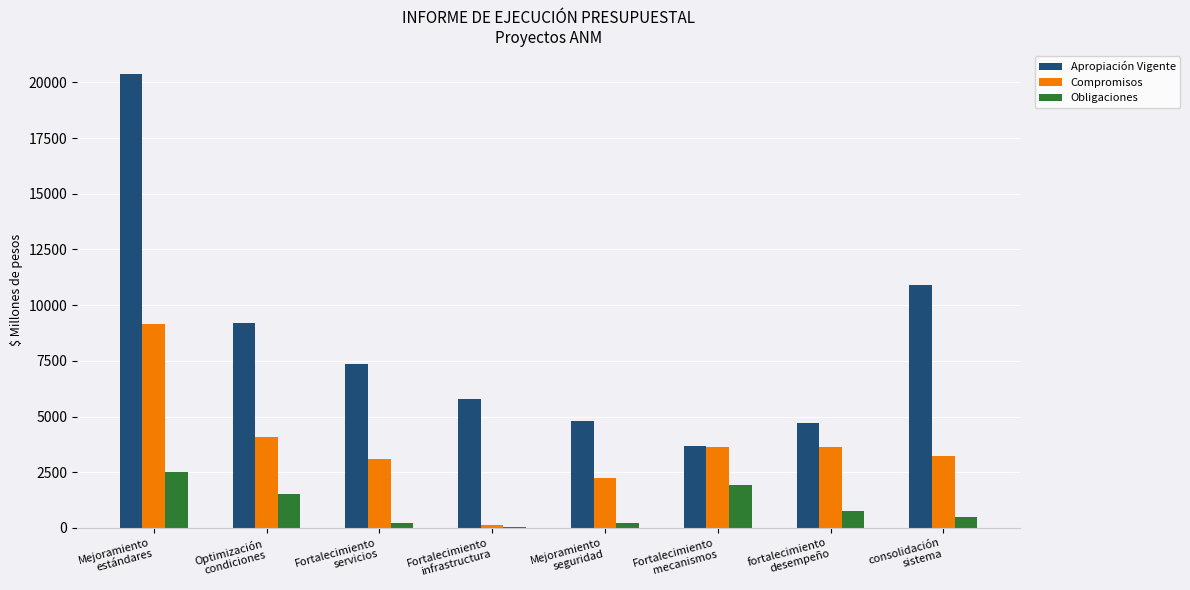

What is the sum of all Apropiación Vigente values?

66855.0